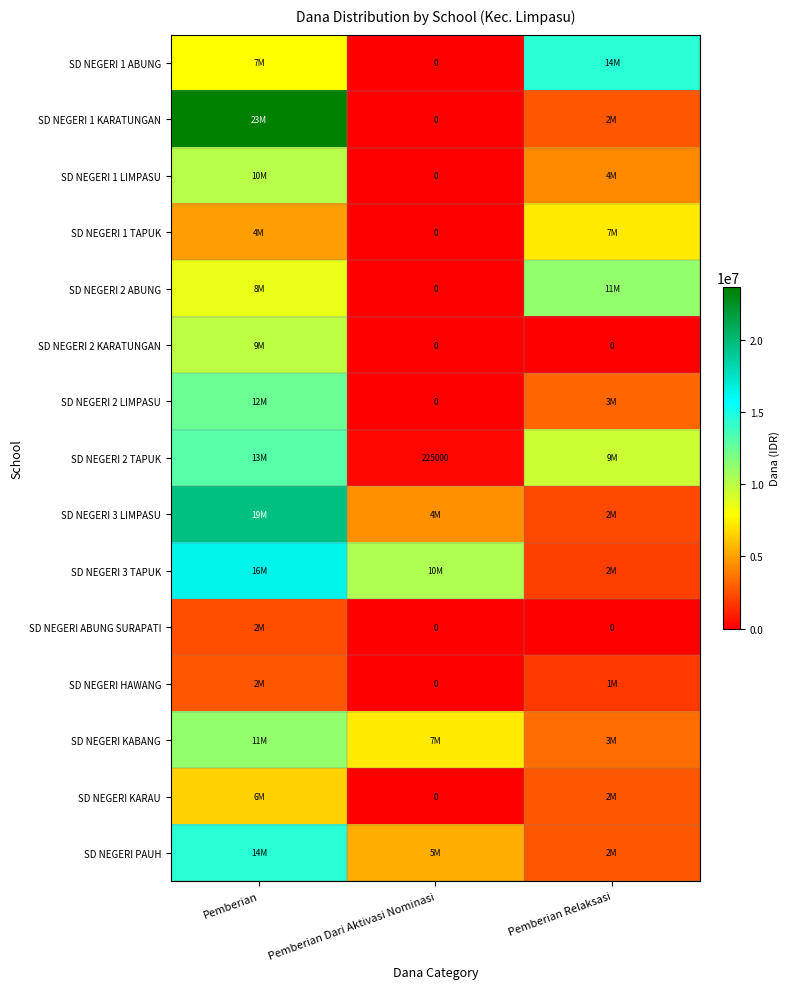

What is the greatest value displayed?

23625000